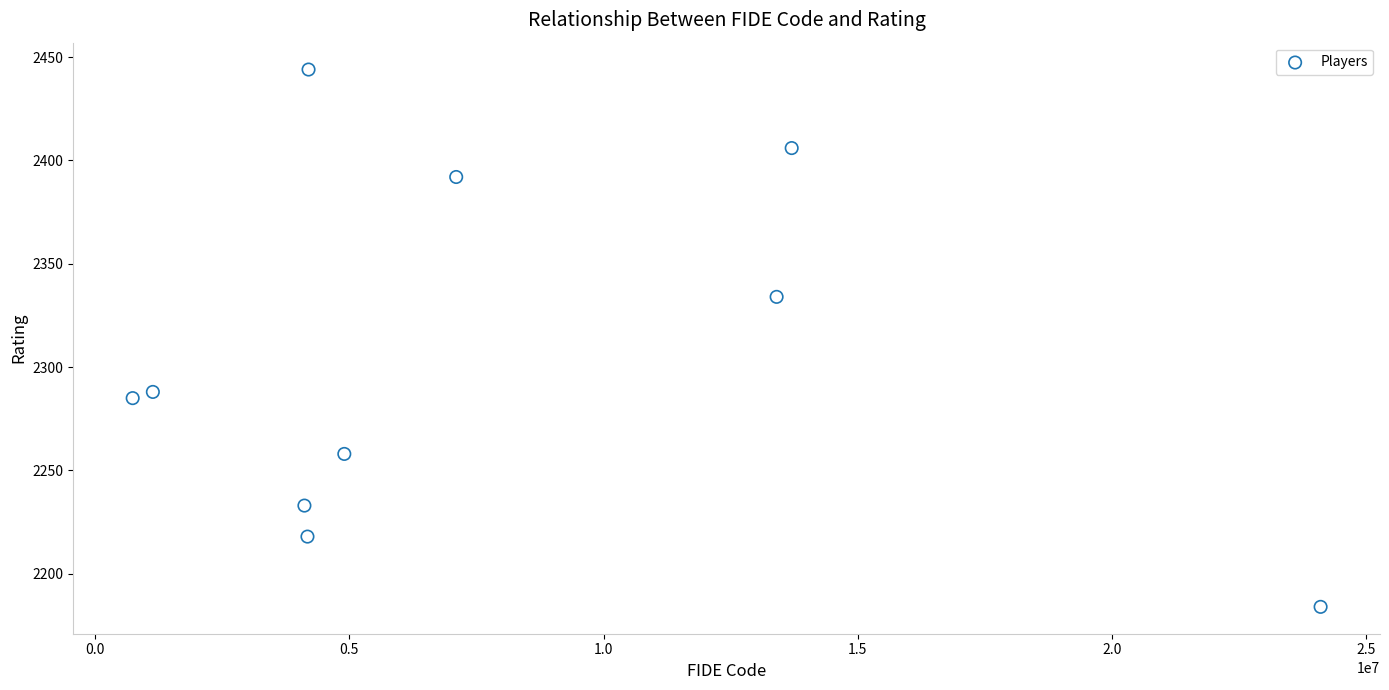

What Y value in the scatter plot is closest to 2314?

2334